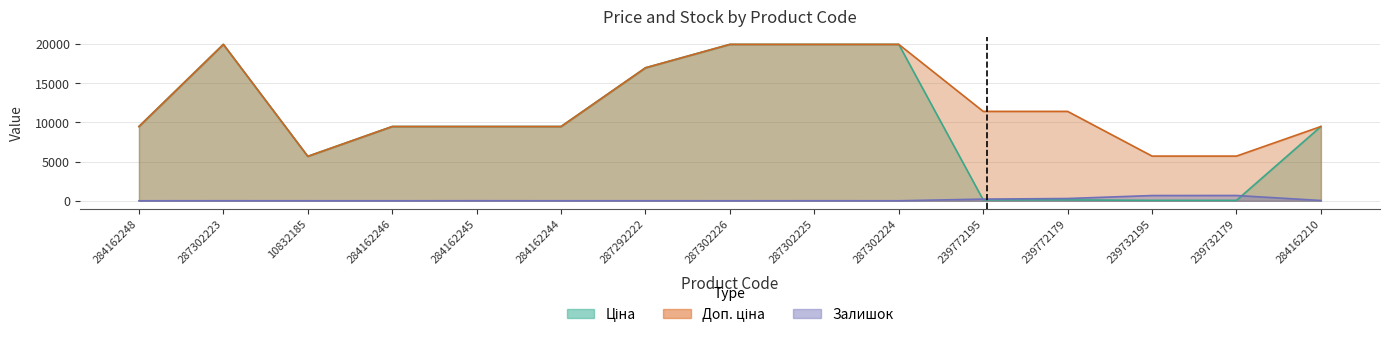

At how many categories does at least one series exceed 11465?

5